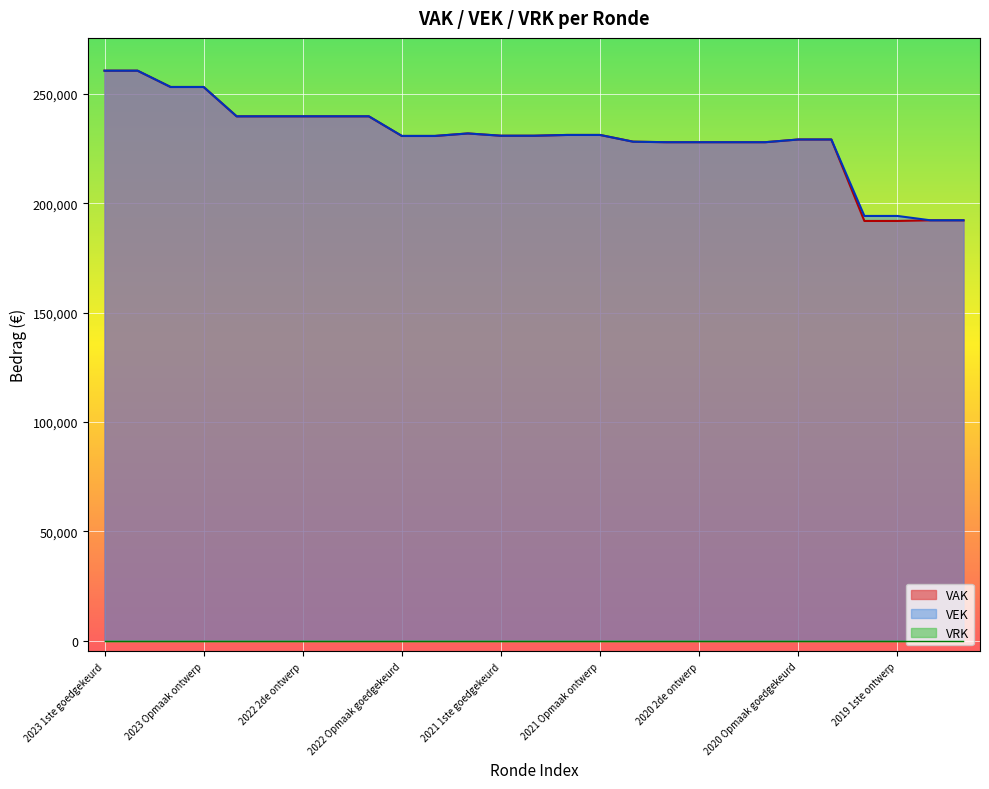

How many interior local valleys does the VAK series have?

1